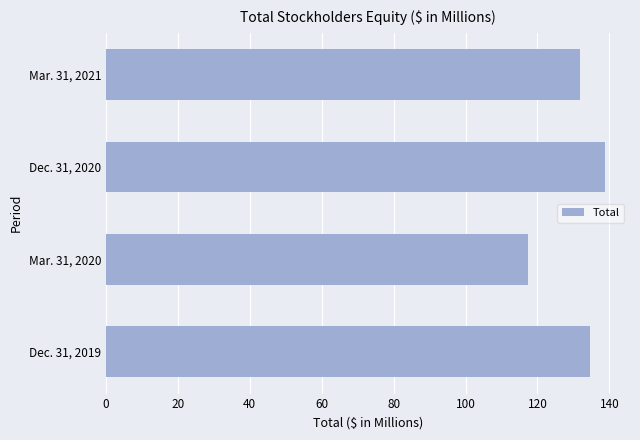

What is the minimum value shown in the chart?

117.4